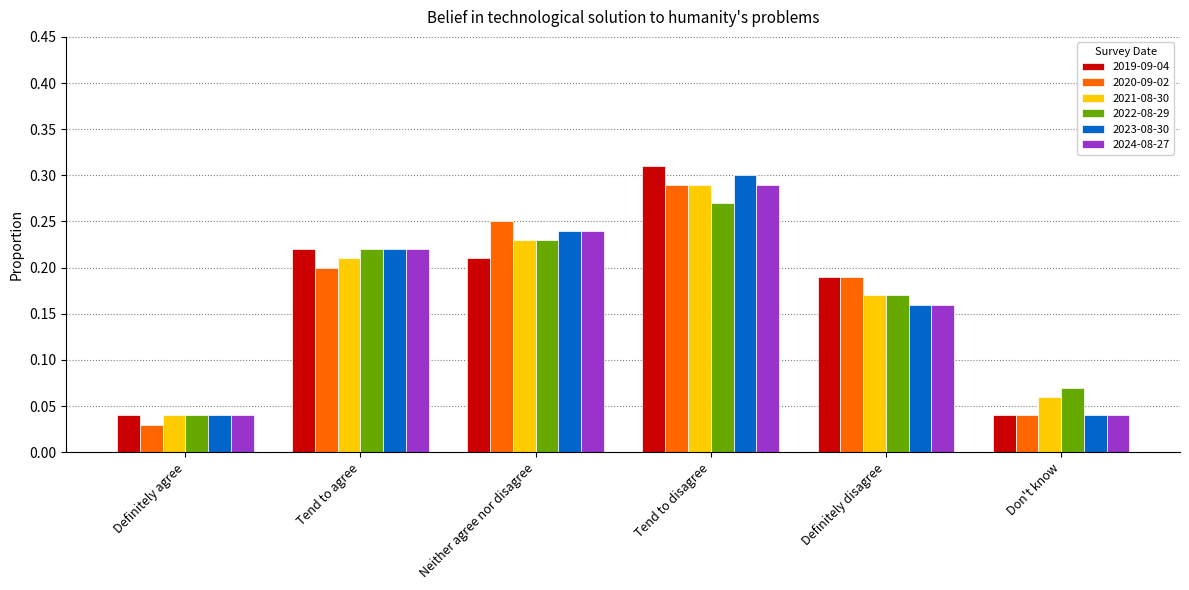

What is the sum of all 2021-08-30 values?

1.0